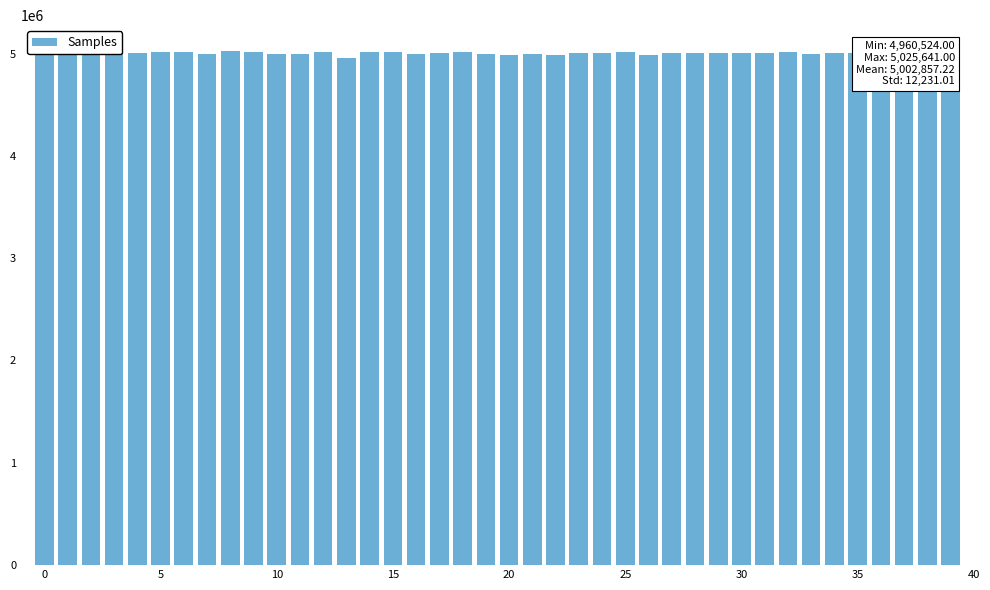

Are the bars grouped side by side (vs. stacked)?

No